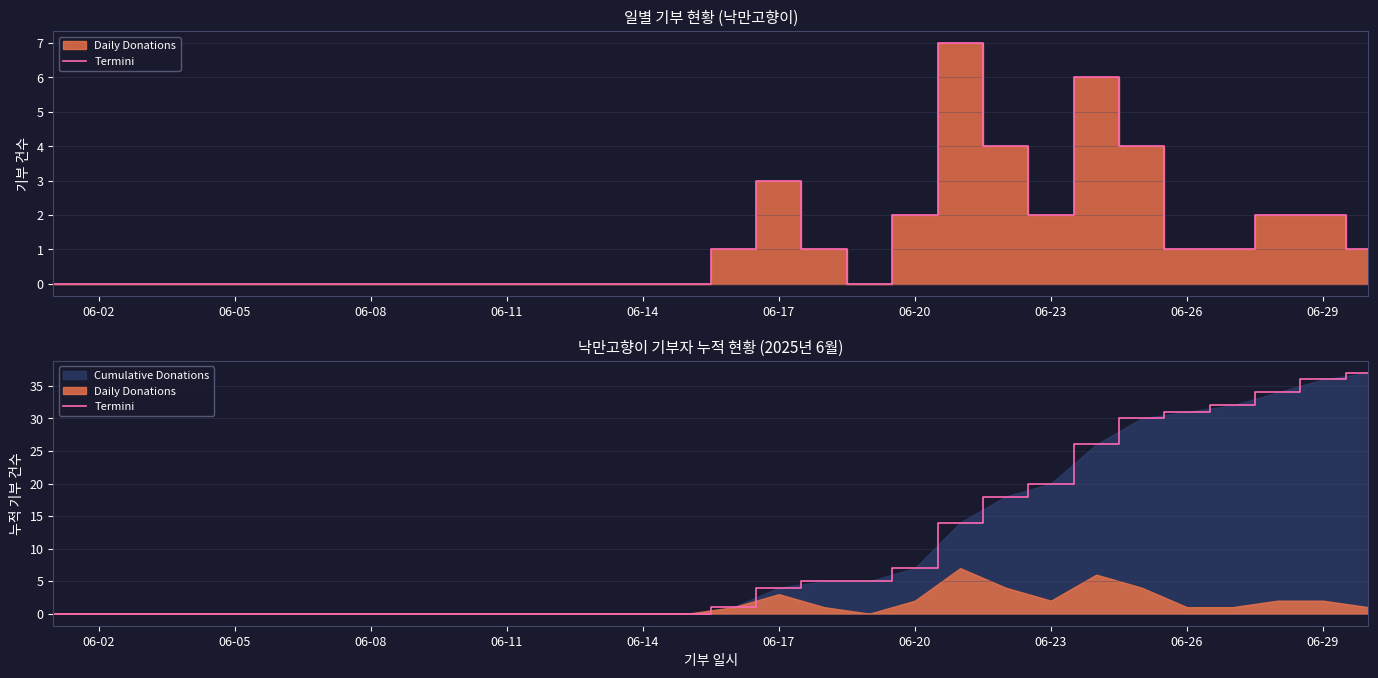

Reading left to right, extract all data points from this chart.

0	0	0	0	0	0	0	0	0	0	0	0	0	0	0	1	4	5	5	7	14	18	20	26	30	31	32	34	36	37